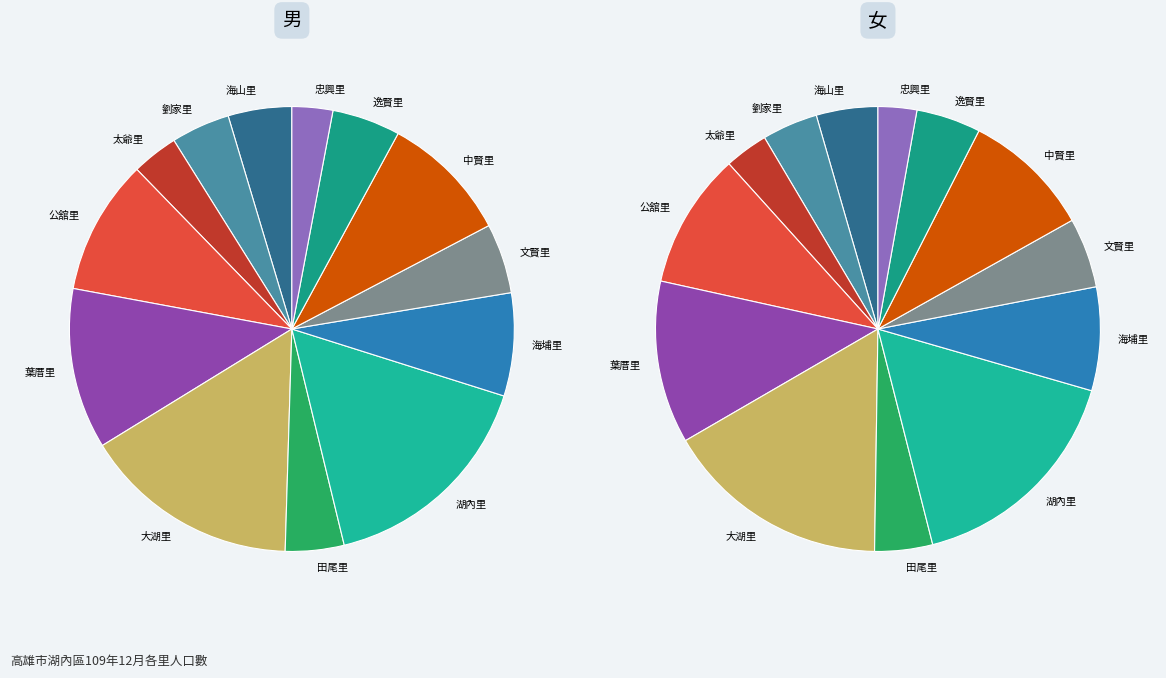

How many slices are in this pie chart?

13